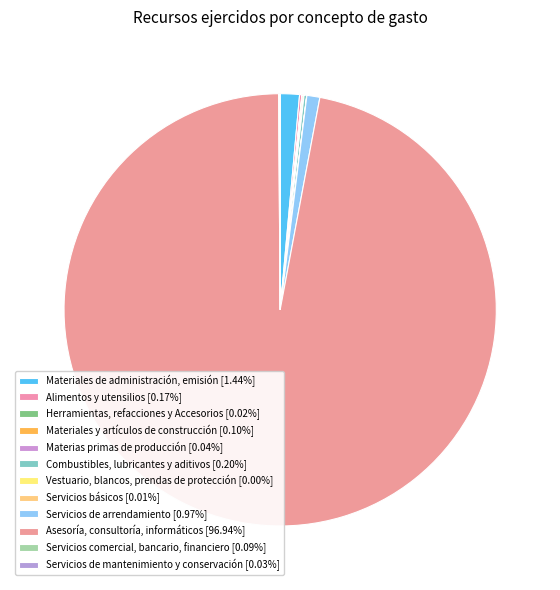

What is the smallest slice in the pie chart?

Vestuario, blancos, prendas de protección